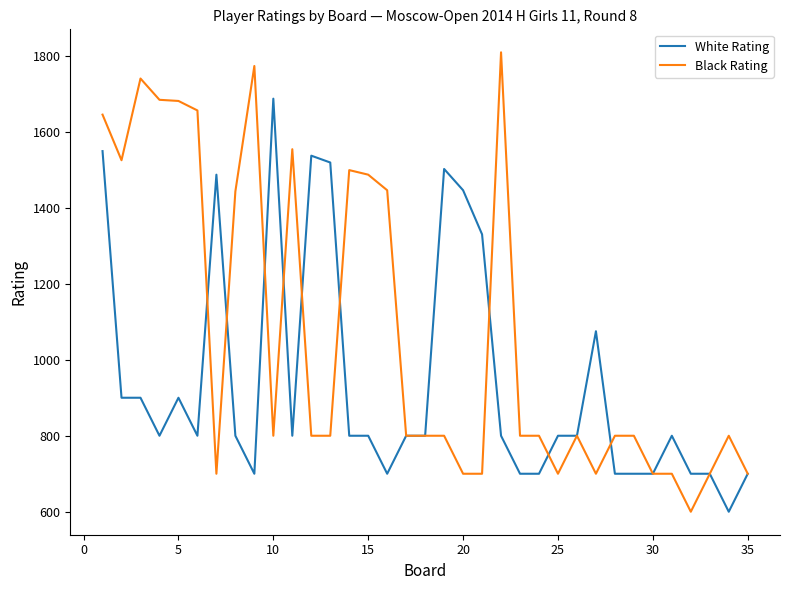

Which series has the widest spread of values?

Black Rating